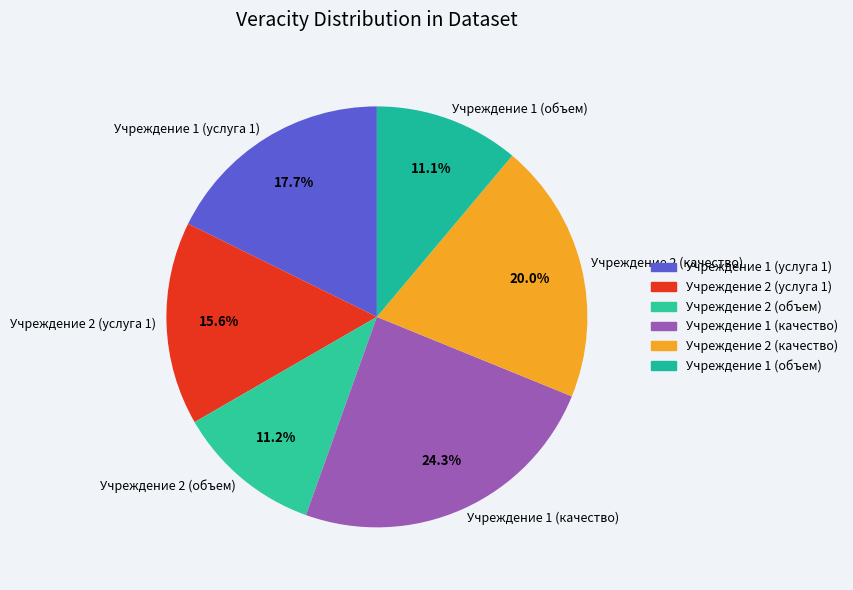

Is there a majority slice in this chart?

No